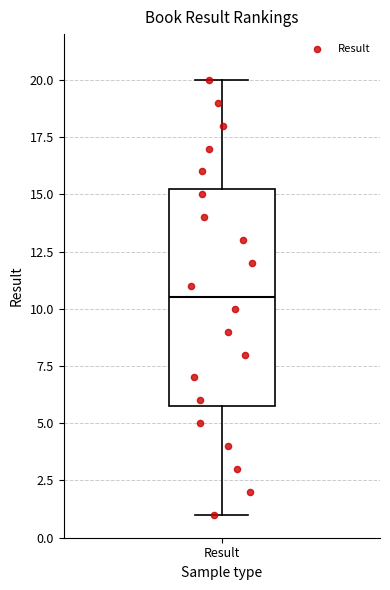

Transcribe this box plot: give where the median line is, the range the box spans, and where the two whiskers end, as read against the y-axis. The values are not printed on the chart, so give them approximately, as read against the axis.

median 10.5, box 6.0 to 15.5, whiskers 1.0 to 20.0